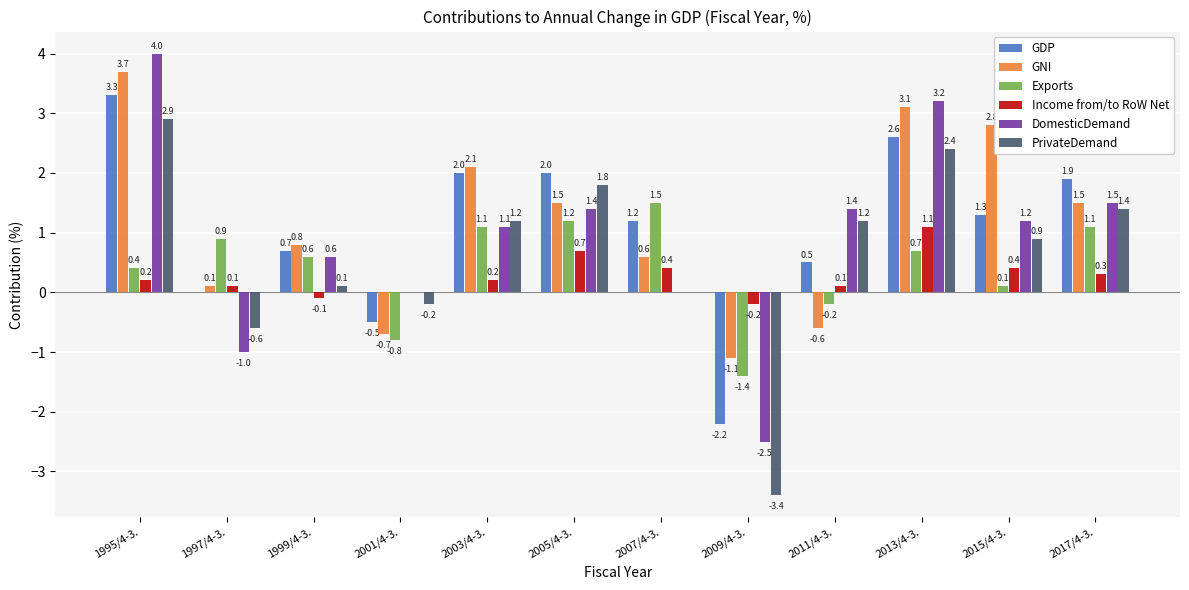

Are the bars horizontal?

No